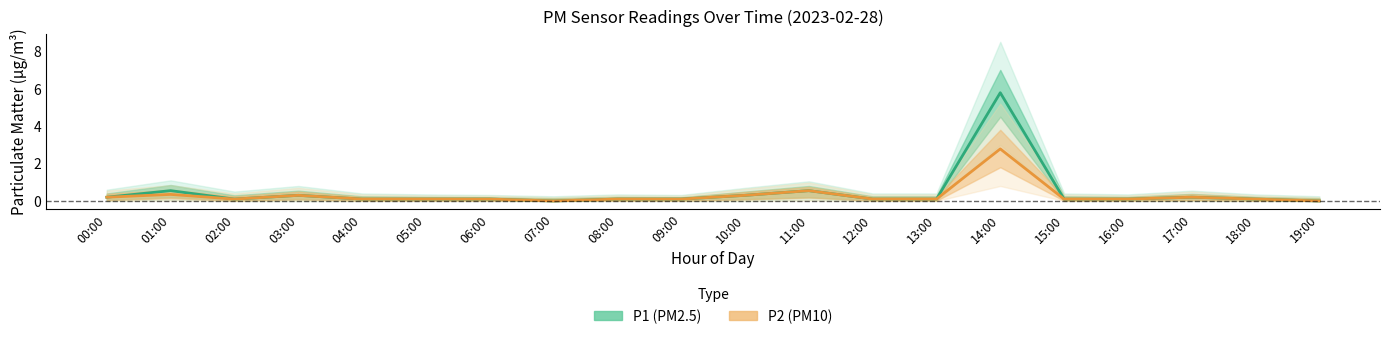

The value of P1 (PM2.5) at 13:00 is 0.2. True or false?

False